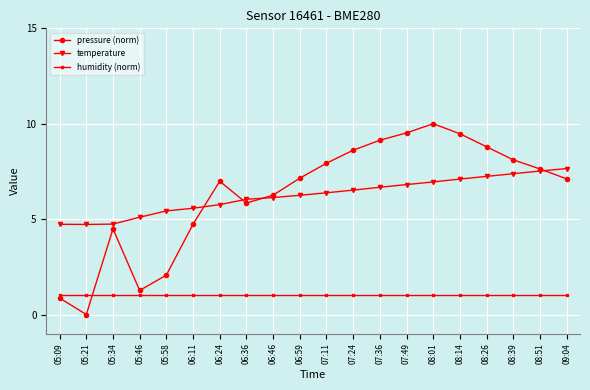

What is the average value of the temperature series?

6.2